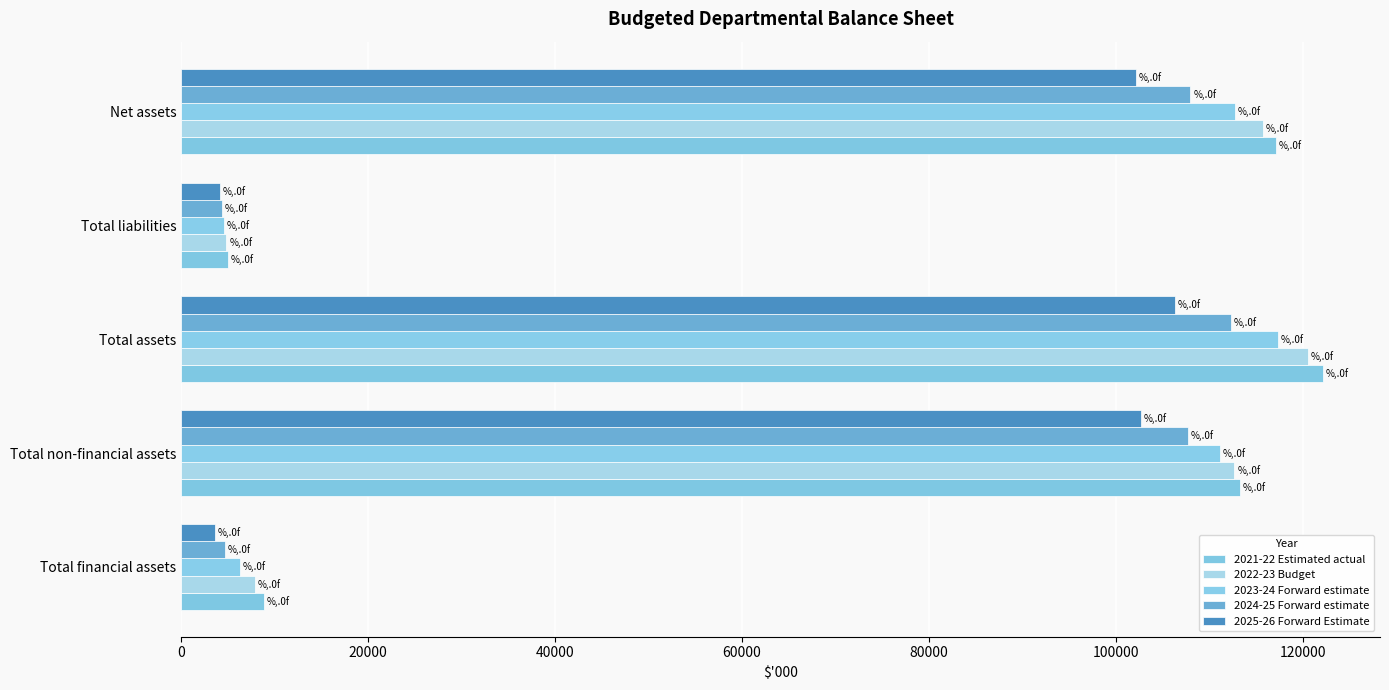

How many values in the 2022-23 Budget series are below 112685?

2